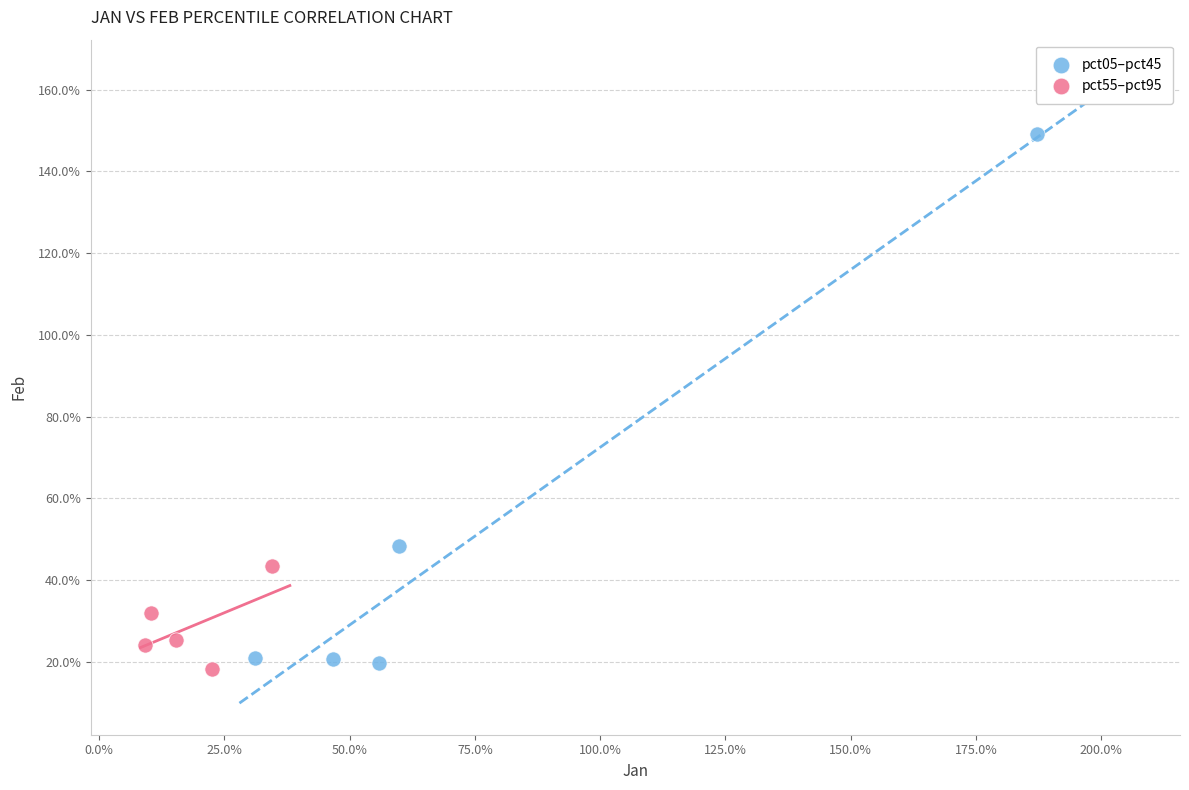

Which series reaches the minimum Y coordinate?

pct55–pct95